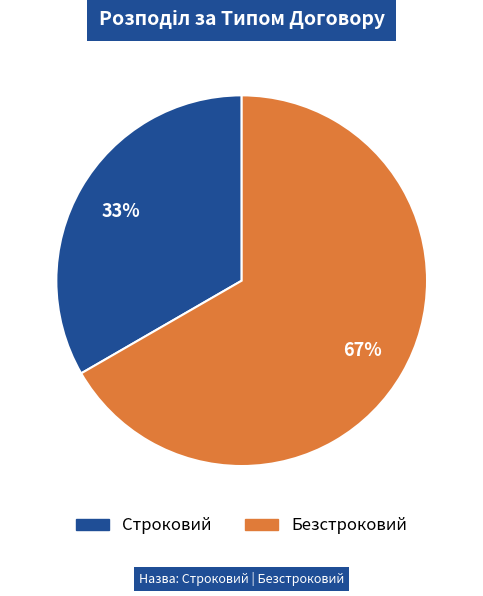

To the nearest percent, what is the average slice percentage?

50%